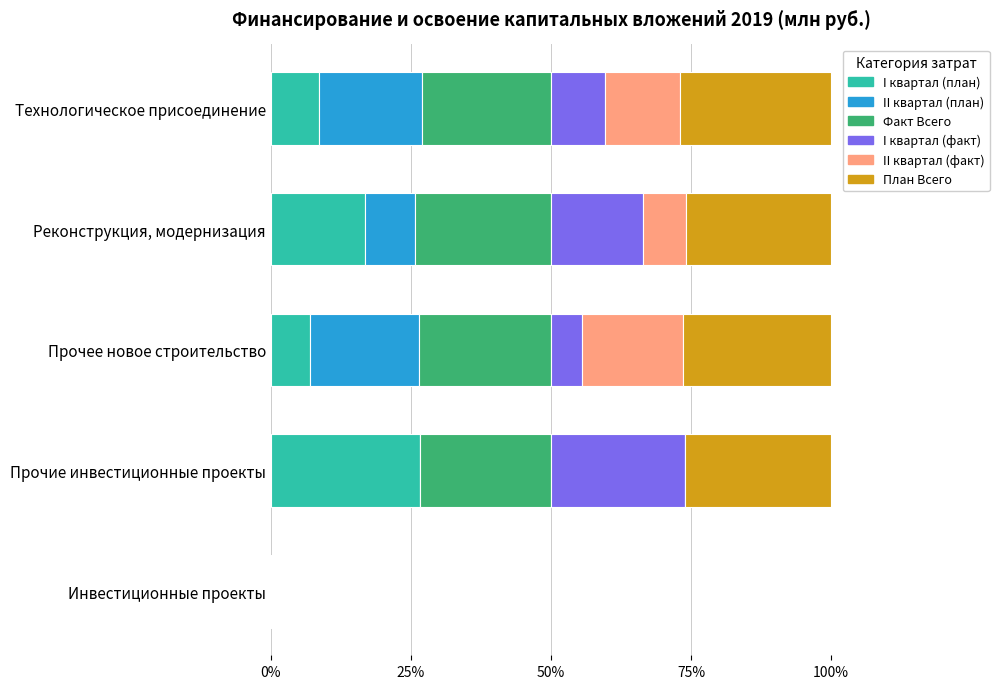

What are all the series names shown in the legend?

I квартал (план), II квартал (план), Факт Всего, I квартал (факт), II квартал (факт), План Всего